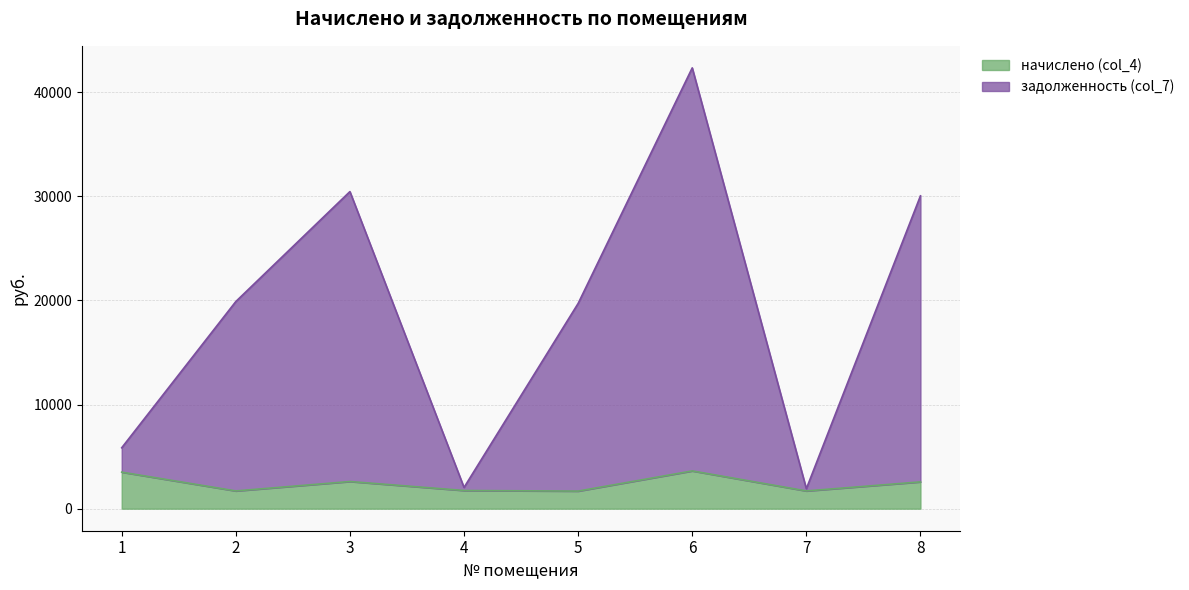

True or false: задолженность (col_7) has a value of 40380.9 at 8.

False